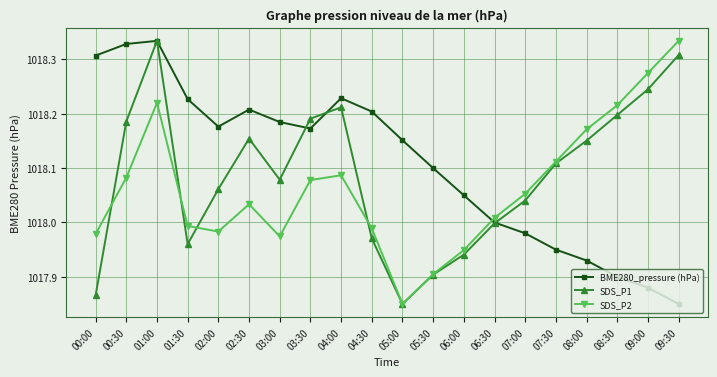

Between 04:00 and 09:30, which series saw the biggest shift?

BME280_pressure (hPa)